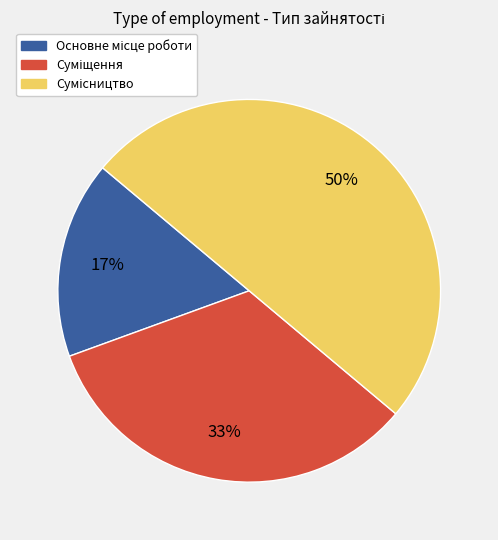

To the nearest percent, what is the average slice percentage?

33%